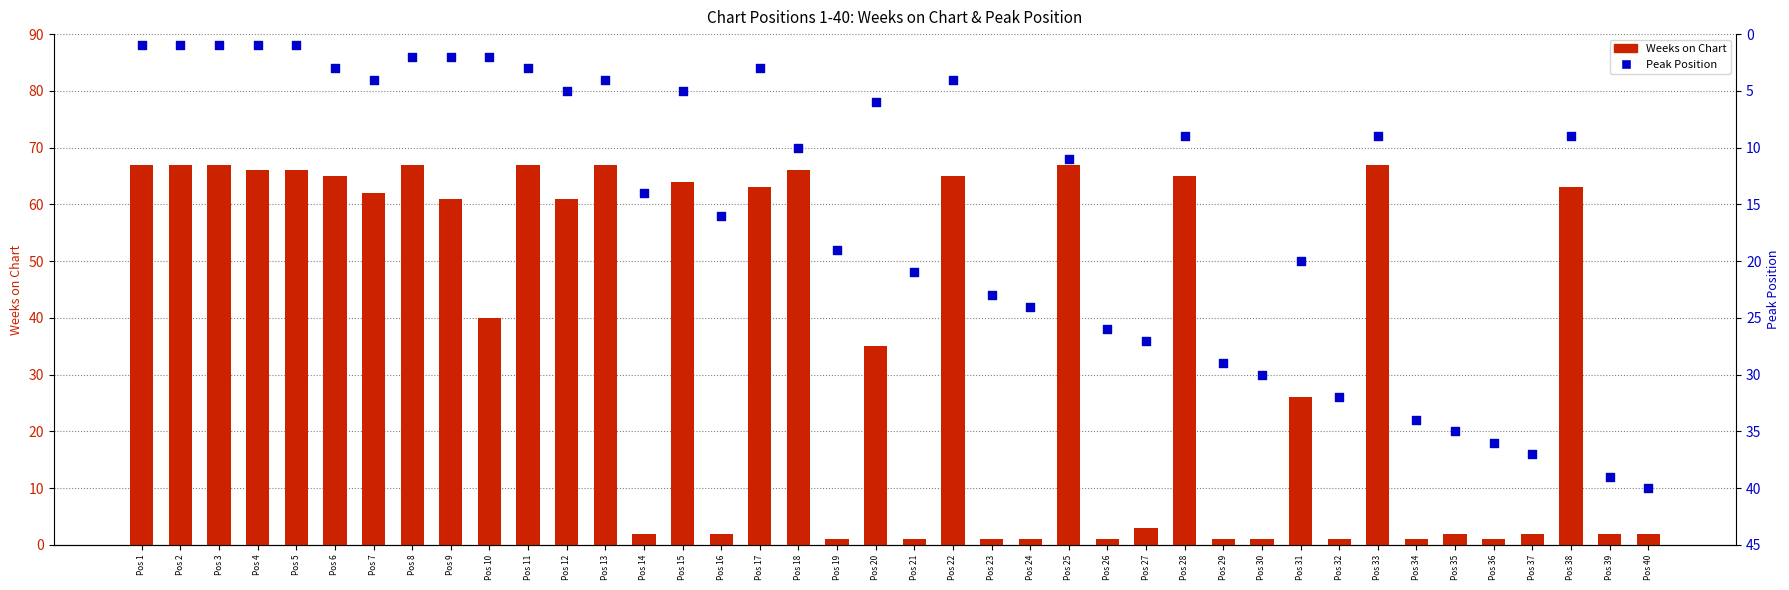

At which category is the sum across all series the highest?

Pos 25